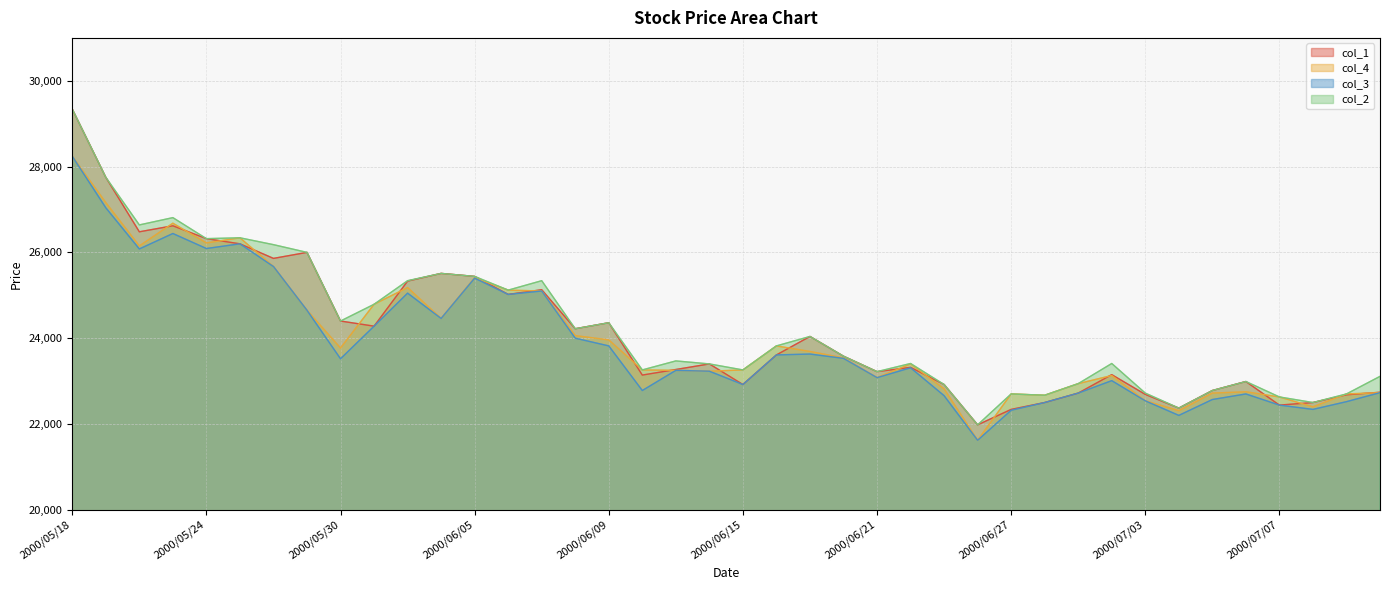

Is the value of col_3 at 2000/07/07 greater than the value of col_2 at 2000/05/31?

No